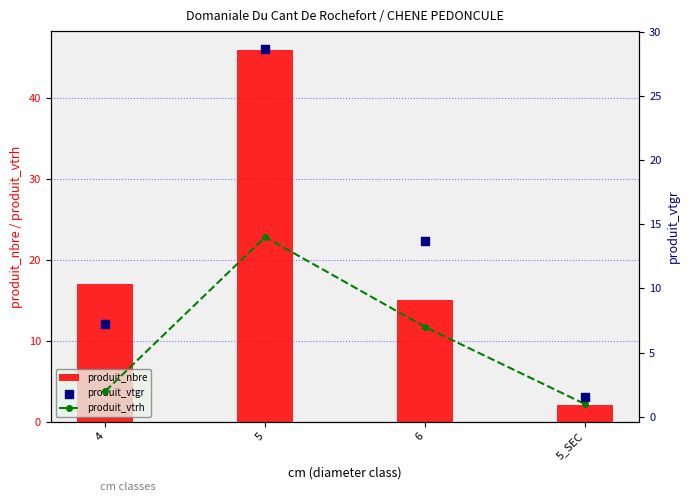

Which series has the largest Y range (max minus min)?

produit_nbre